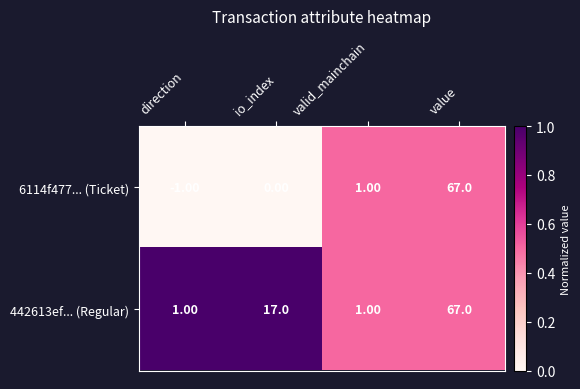

Where is 6114f477... (Ticket) nearest to the value 33?

valid_mainchain